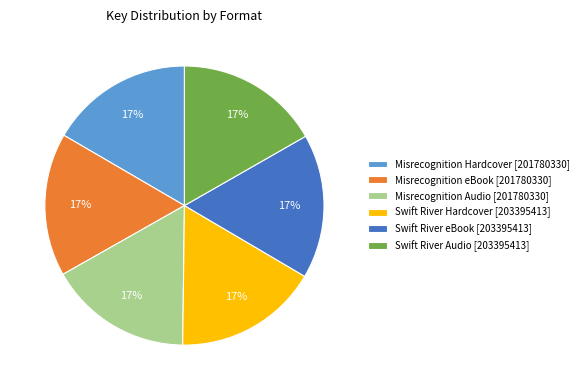

Count the number of slices in the pie.

6